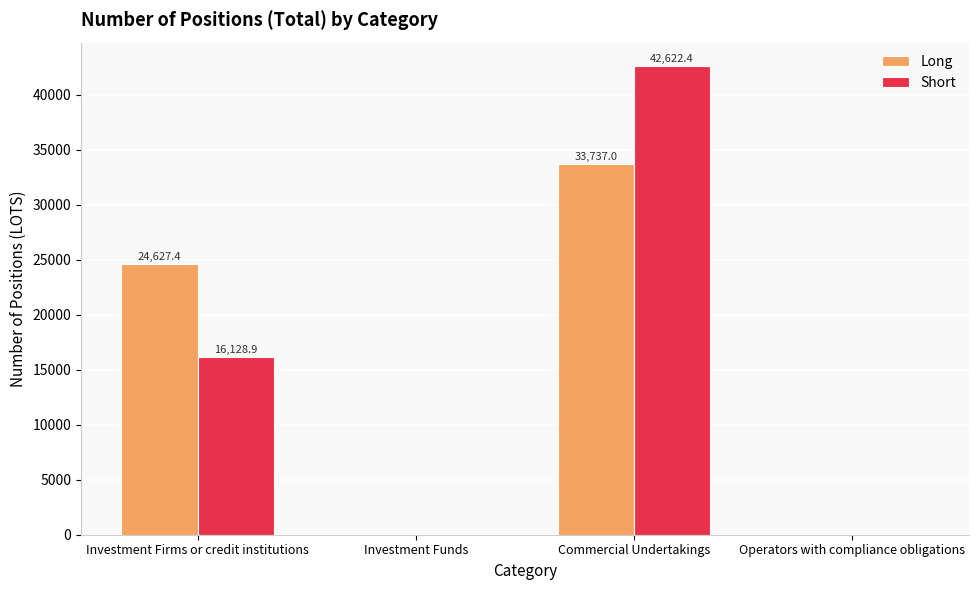

The Short series shows 68166.4 at Commercial Undertakings. True or false?

False